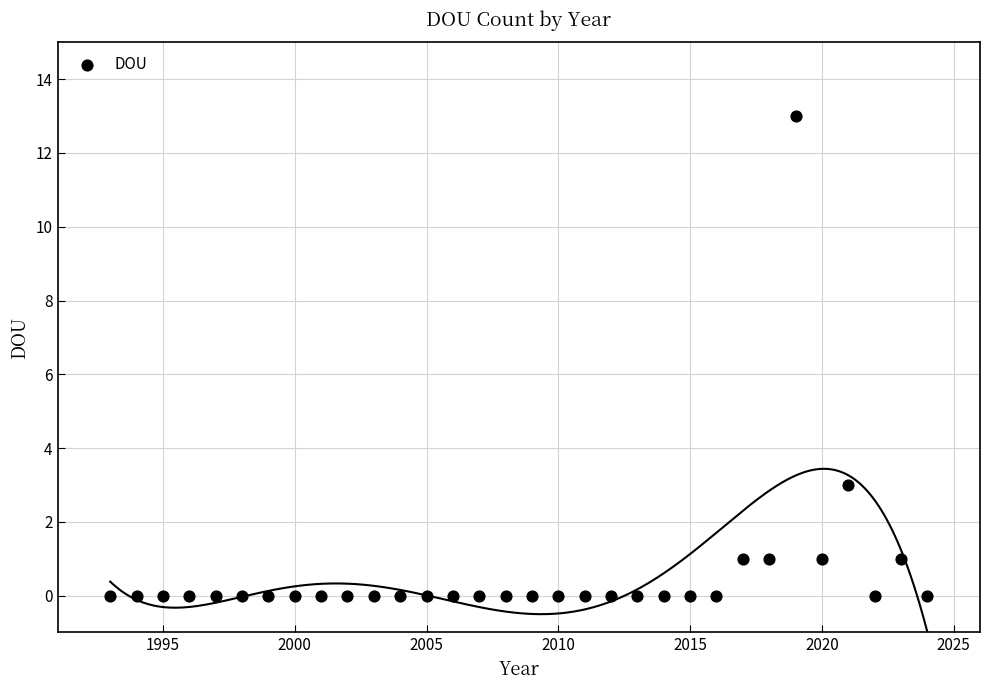

What Y value in the scatter plot is closest to 6?

3